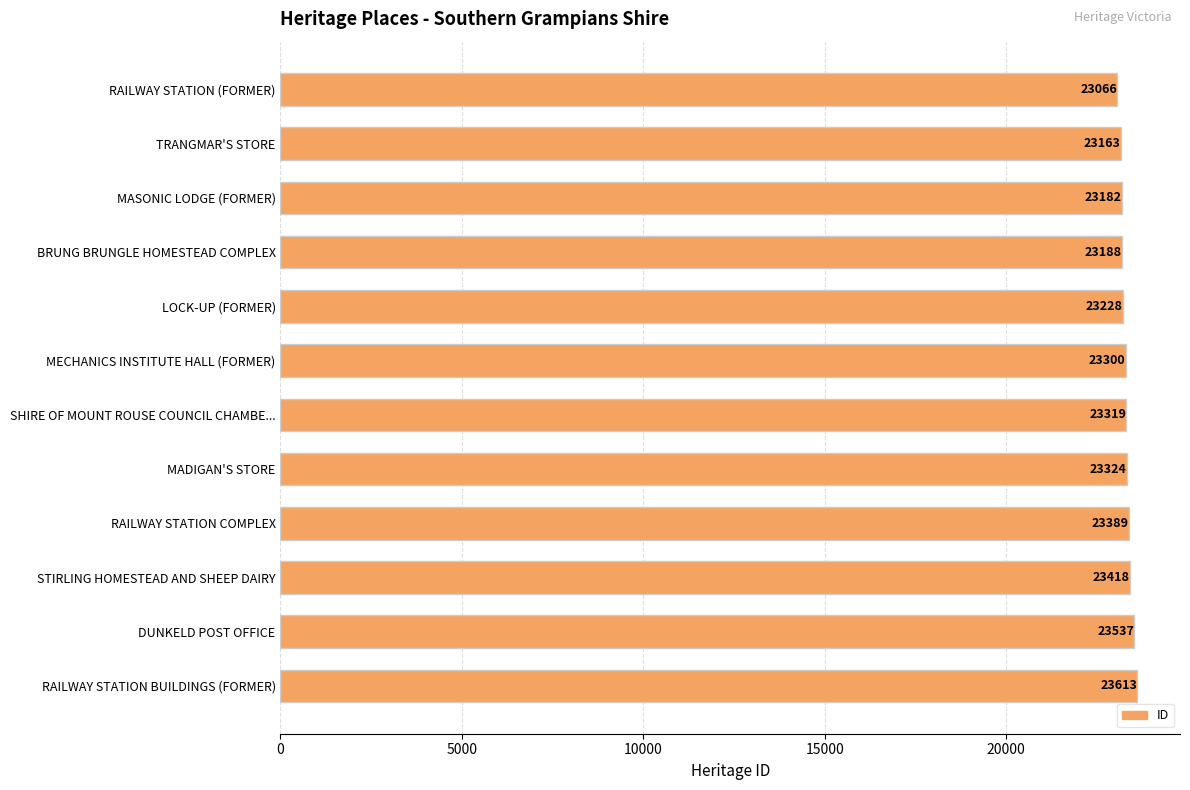

What position from the top is RAILWAY STATION COMPLEX?

9